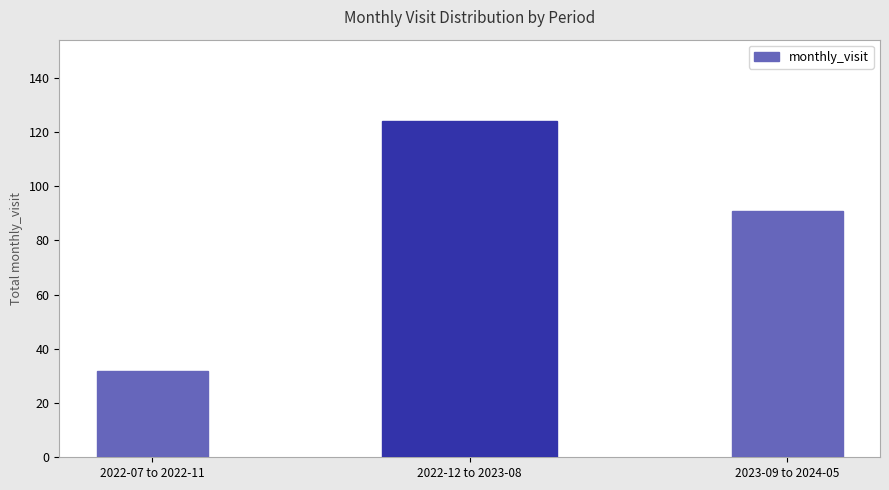

What is the label of the 3rd bar from the left?

2023-09 to 2024-05